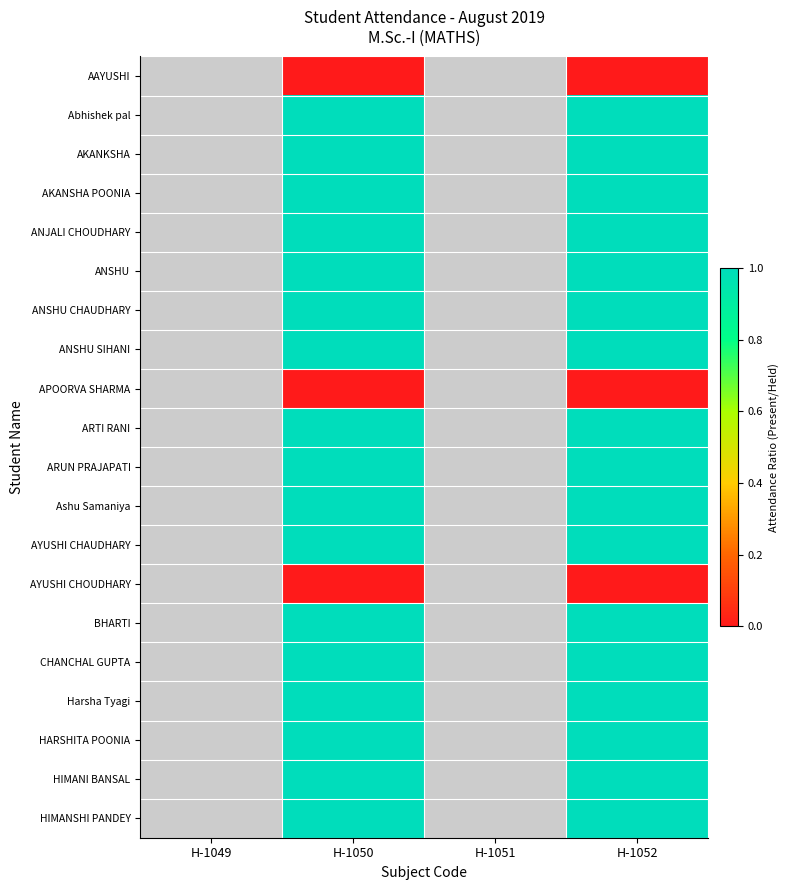

The Abhishek pal series shows 1.0 at H-1052. True or false?

True